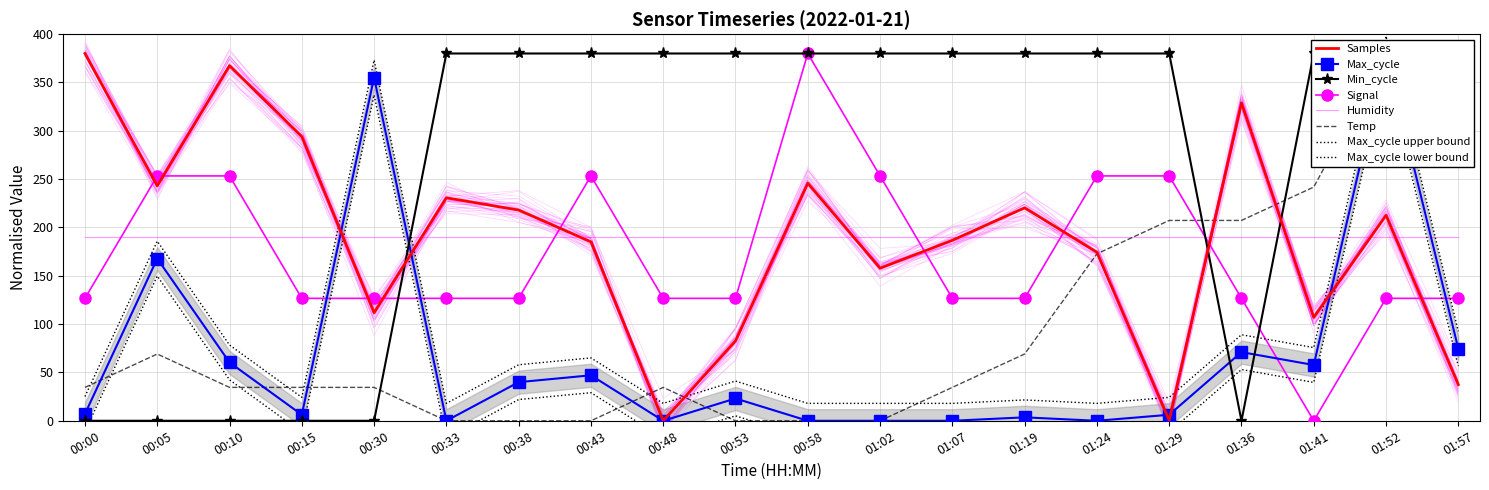

At which category is the sum across all series the highest?

01:52